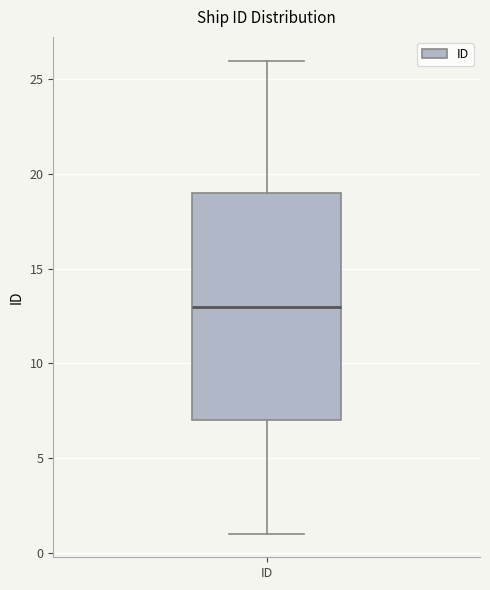

Transcribe this box plot: give where the median line is, the range the box spans, and where the two whiskers end, as read against the y-axis. The values are not printed on the chart, so give them approximately, as read against the axis.

median 13, box 7 to 19, whiskers 1 to 26